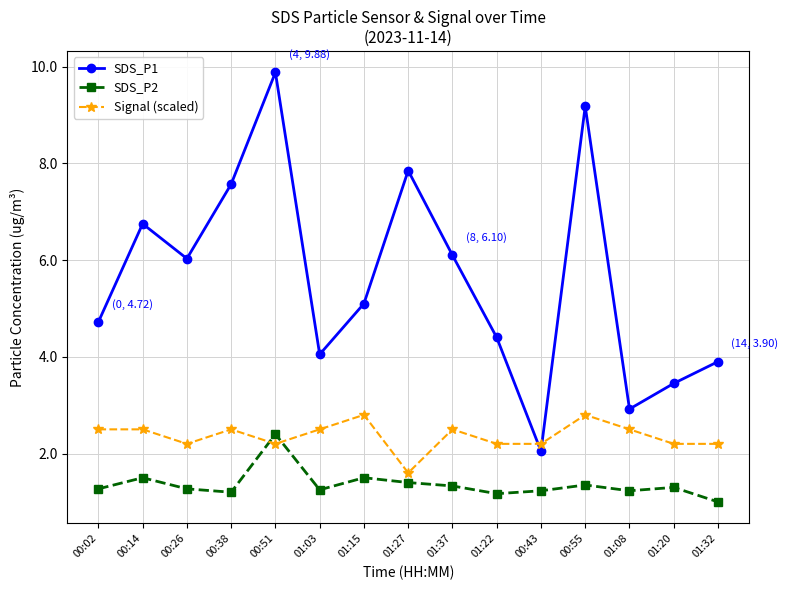

Between which two adjacent categories do Signal (scaled) and SDS_P2 first intersect?

00:38 and 00:51